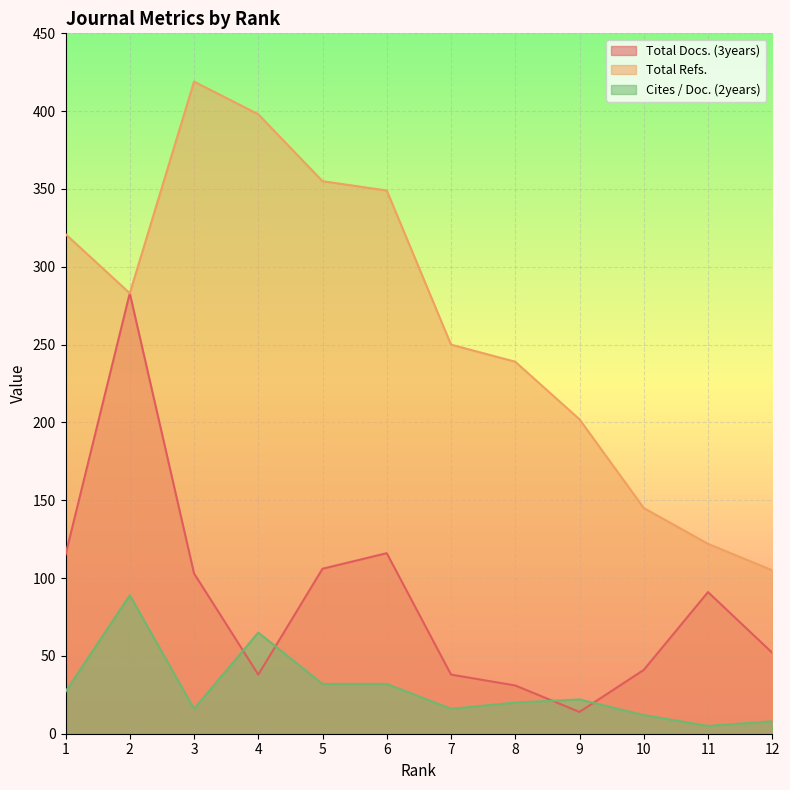

The Cites / Doc. (2years) series shows 89 at 2. True or false?

True